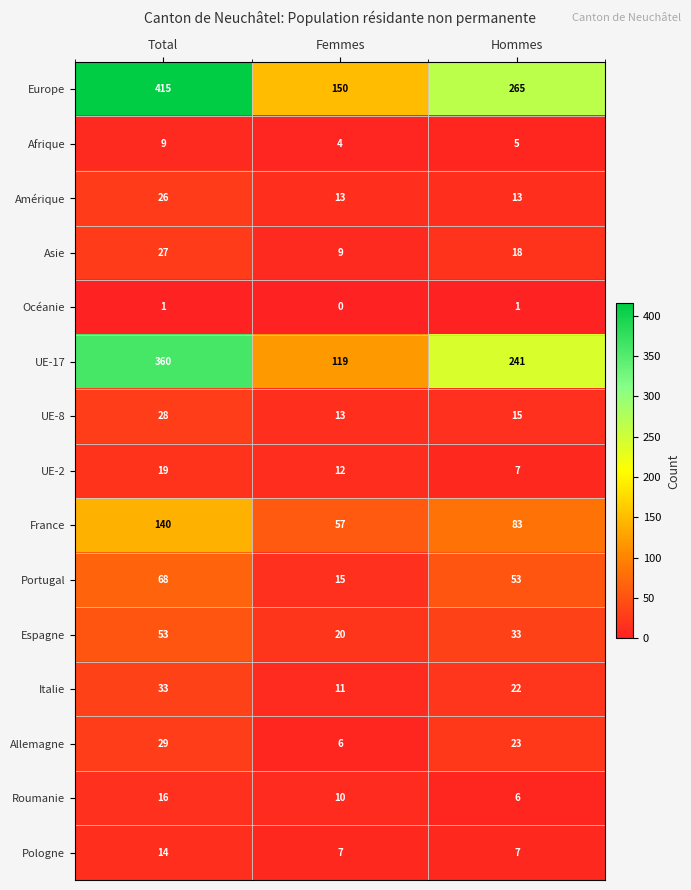

Which series changed the most between Total and Hommes?

Europe